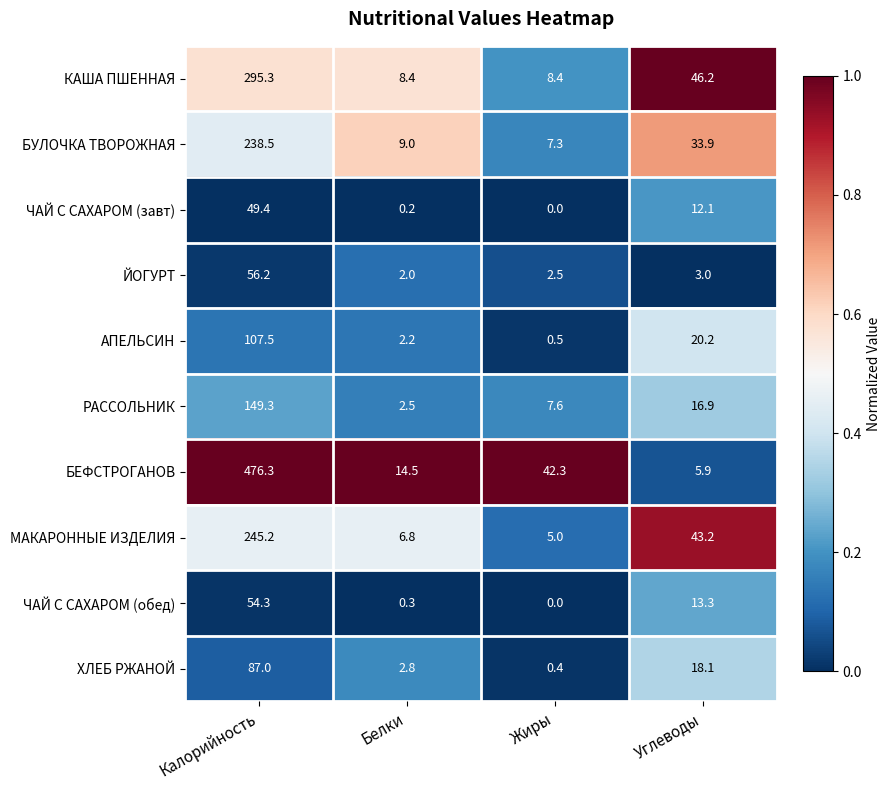

List the series in order of their peak value, highest first.

БЕФСТРОГАНОВ, КАША ПШЕННАЯ, МАКАРОННЫЕ ИЗДЕЛИЯ, БУЛОЧКА ТВОРОЖНАЯ, РАССОЛЬНИК, АПЕЛЬСИН, ХЛЕБ РЖАНОЙ, ЙОГУРТ, ЧАЙ С САХАРОМ (обед), ЧАЙ С САХАРОМ (завт)